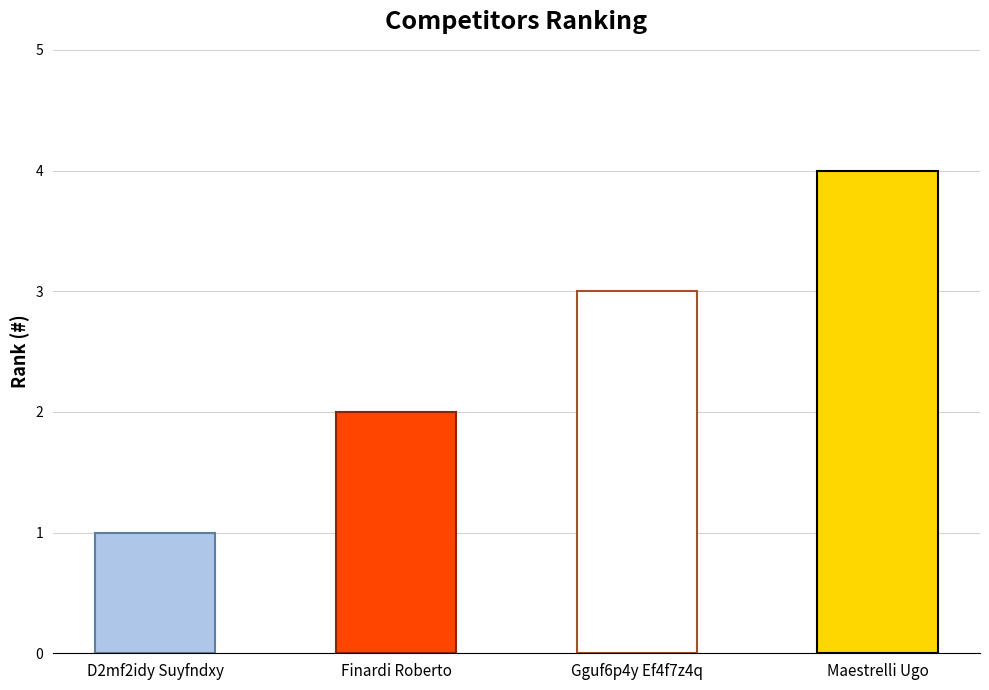

At which category does the chart reach its peak across all series?

Maestrelli Ugo